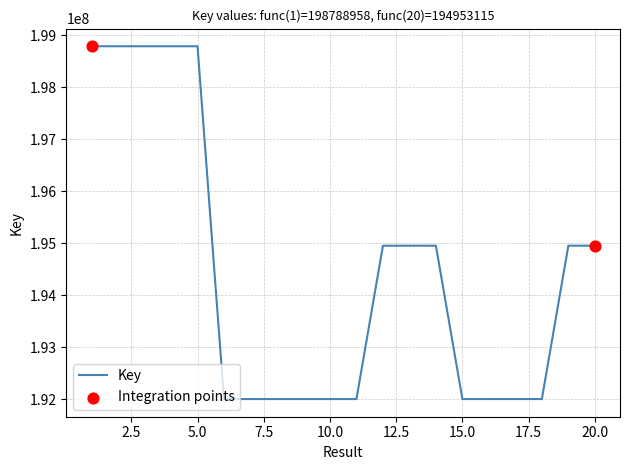

What is the maximum value shown in the chart?

198789124